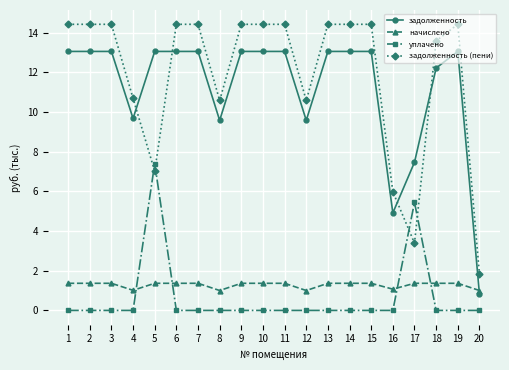

At which label is уплачено closest to 3?

17